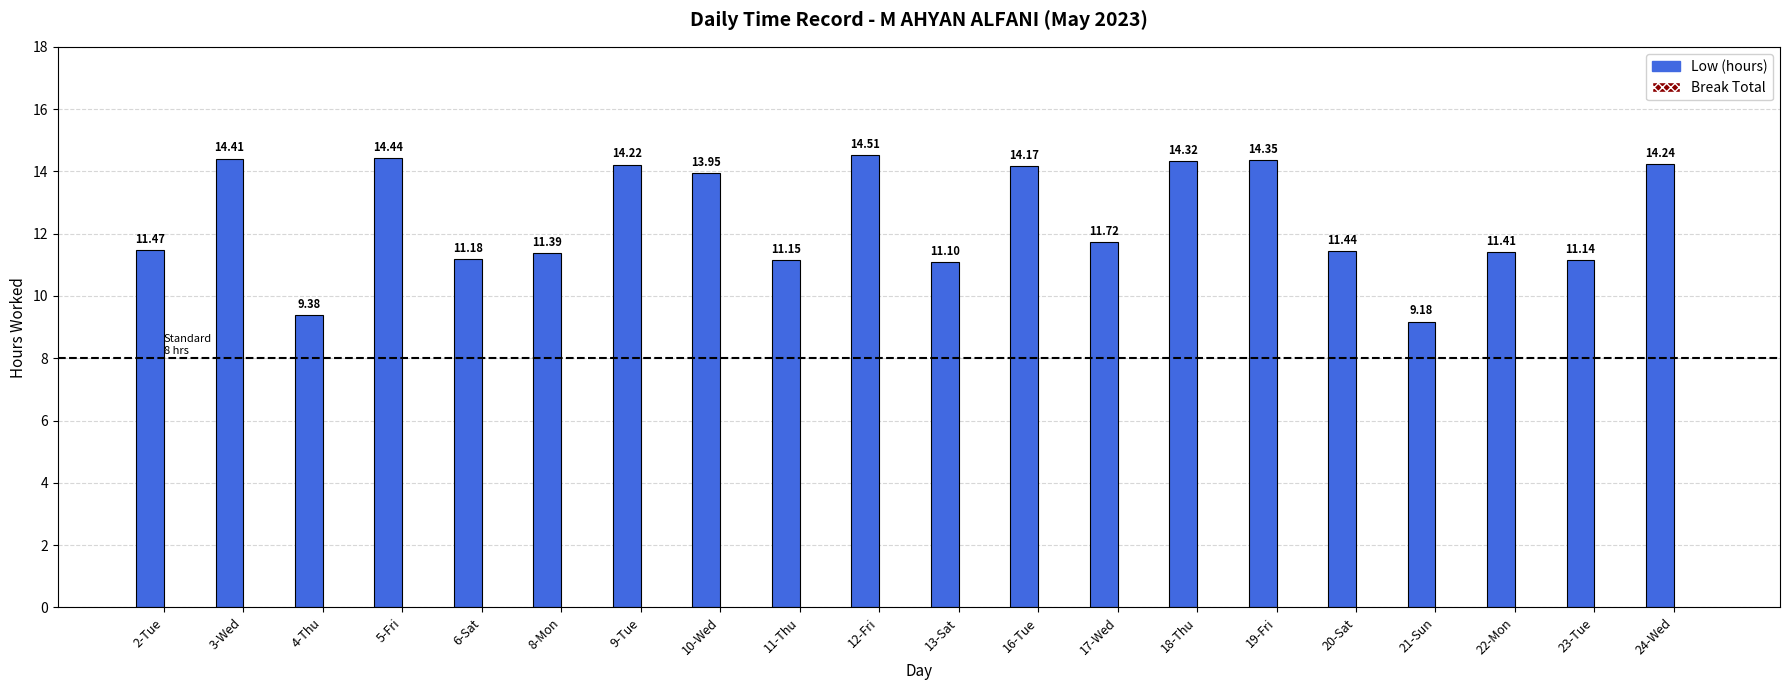

Between 10-Wed and 21-Sun, which is larger?

10-Wed